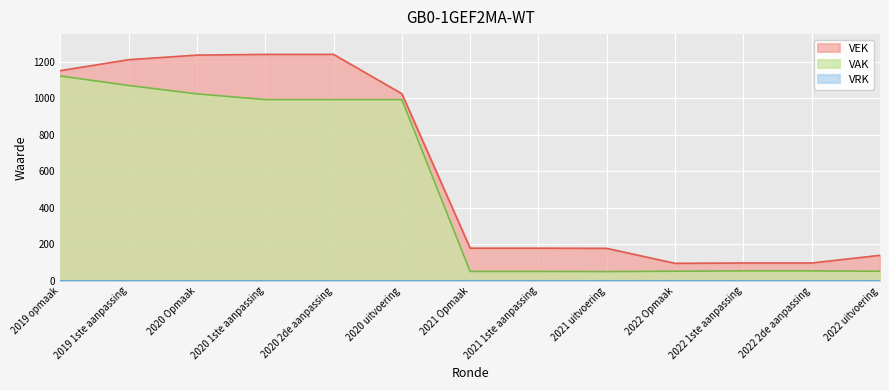

The value of VAK at 2021 uitvoering is 51. True or false?

True